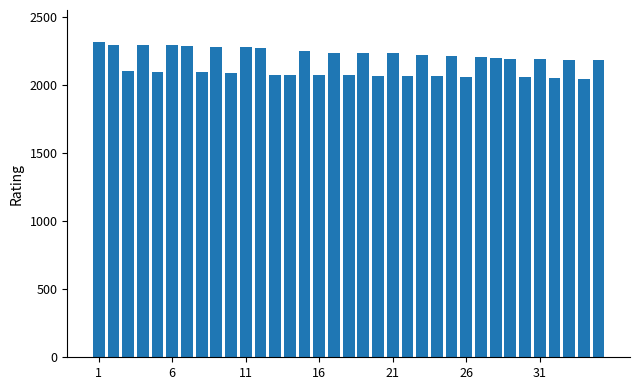

What is the value of the 8th bar from the left?

2095